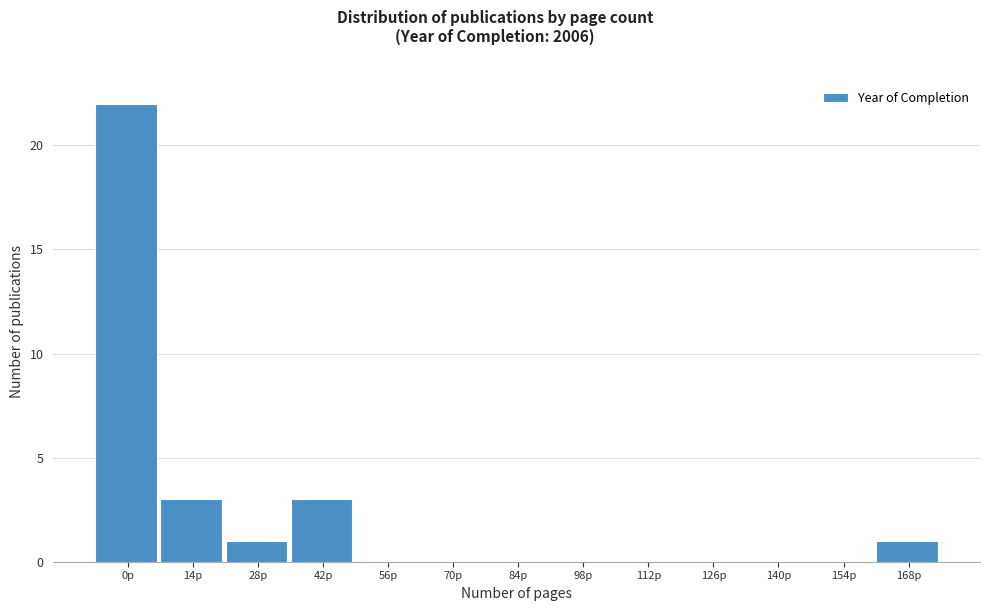

Reading left to right, transcribe all the data shown in this chart.

0p=22	14p=3	28p=1	42p=3	56p=0	70p=0	84p=0	98p=0	112p=0	126p=0	140p=0	154p=0	168p=1